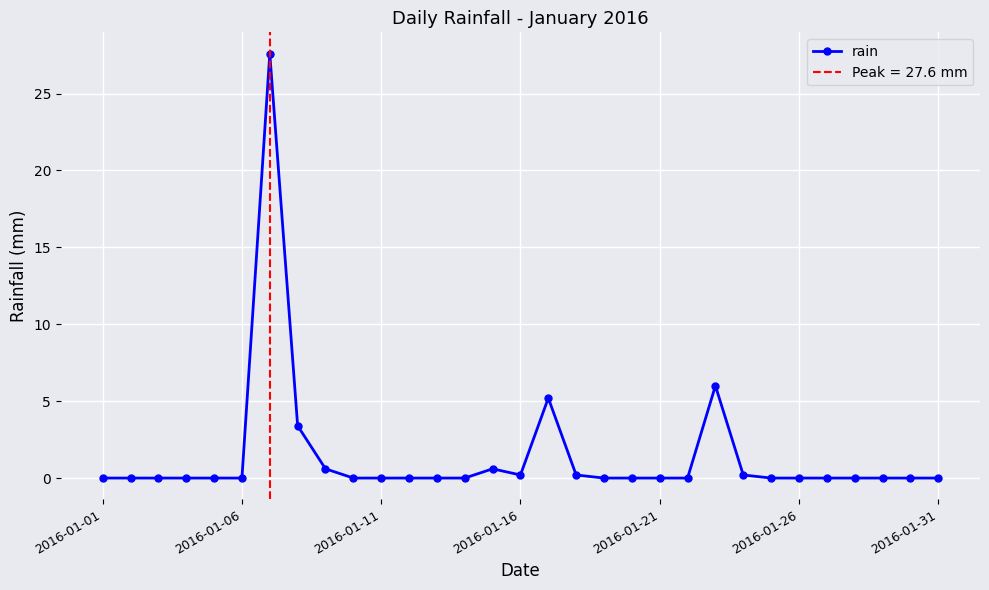

True or false: rain has more than 1 interior local peaks.

True